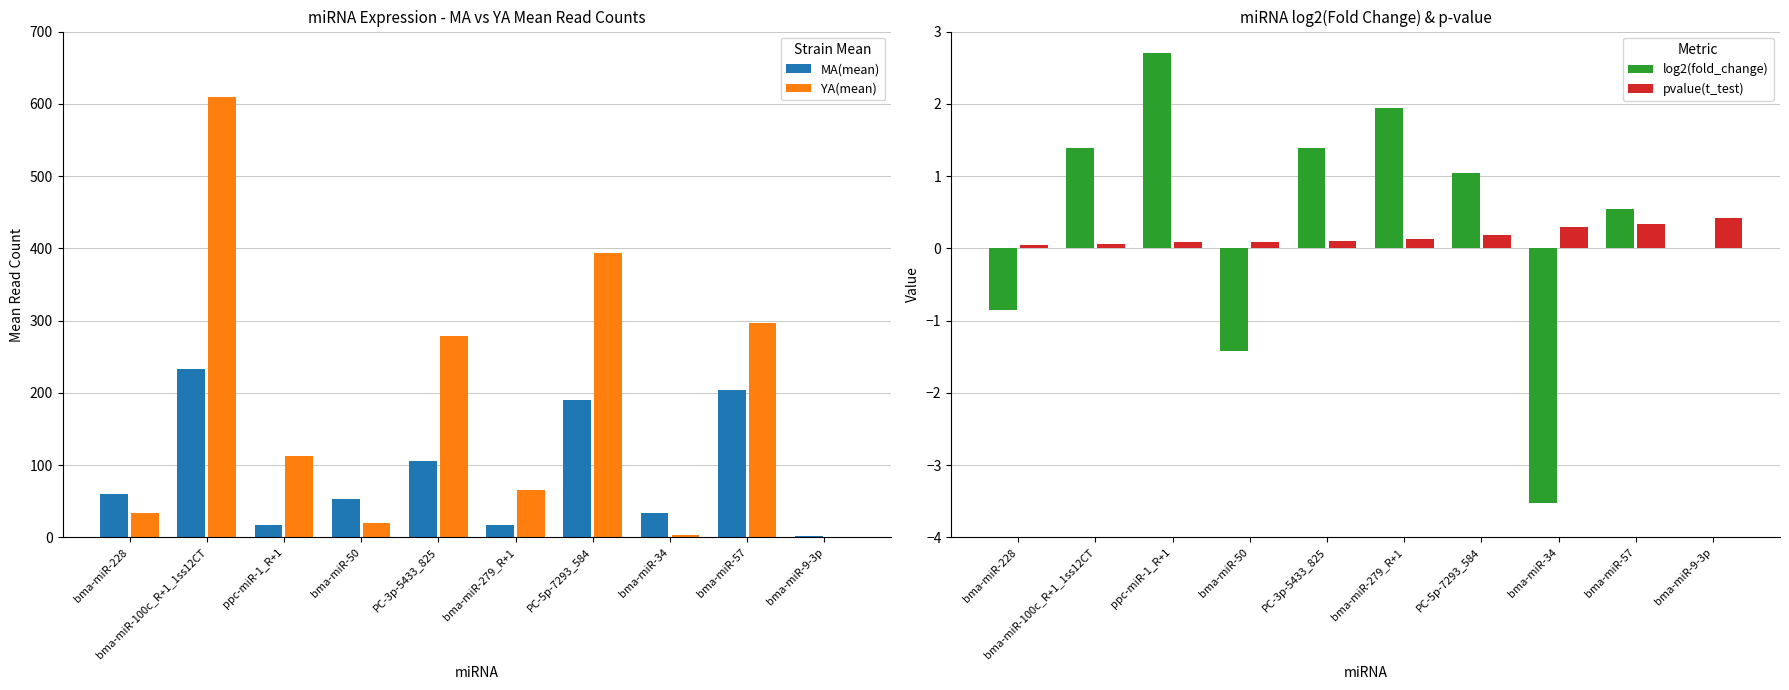

What is the sum of all pvalue(t_test) values?

1.7